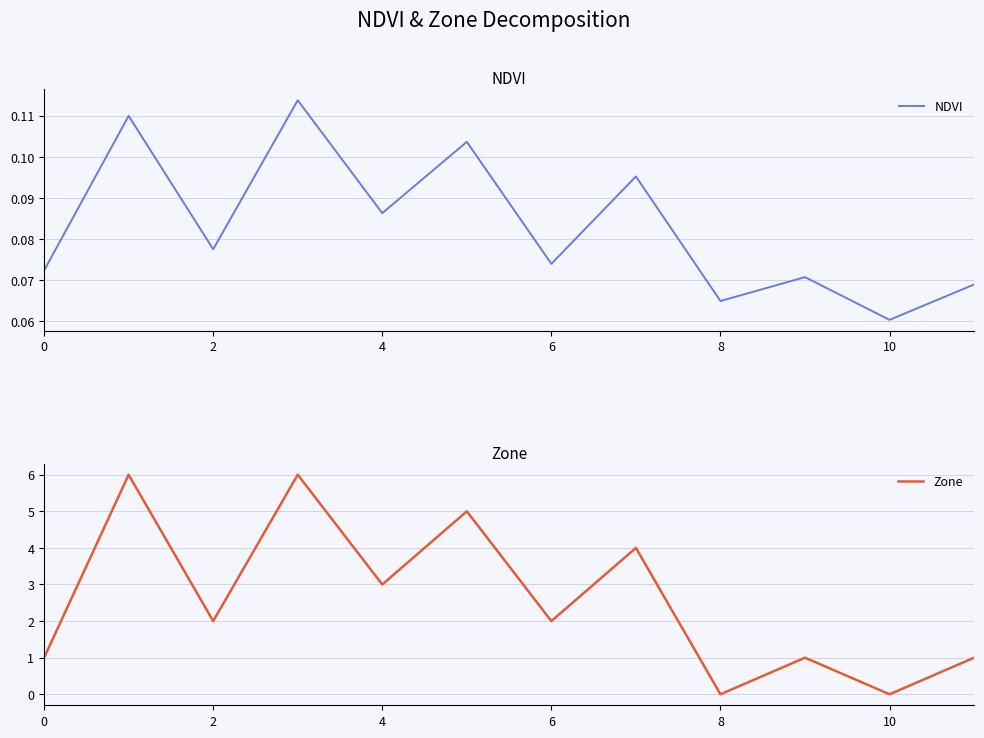

True or false: NDVI and Zone cross at least once.

True